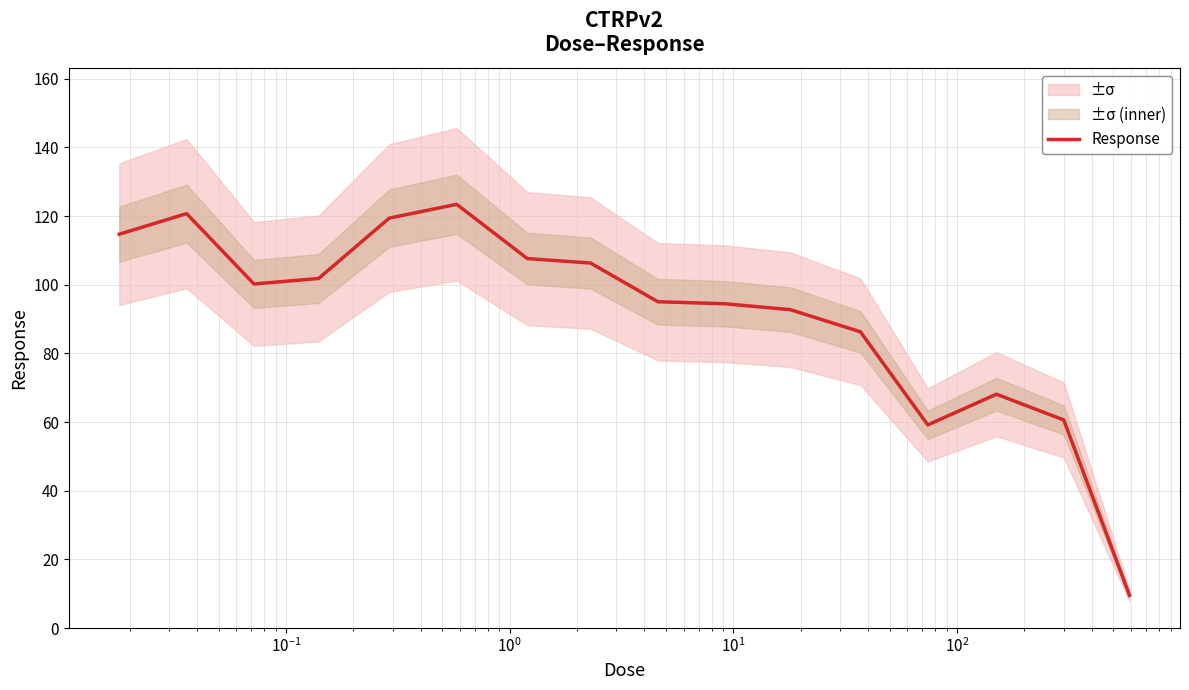

What is the value of the 4th point from the left?

101.8